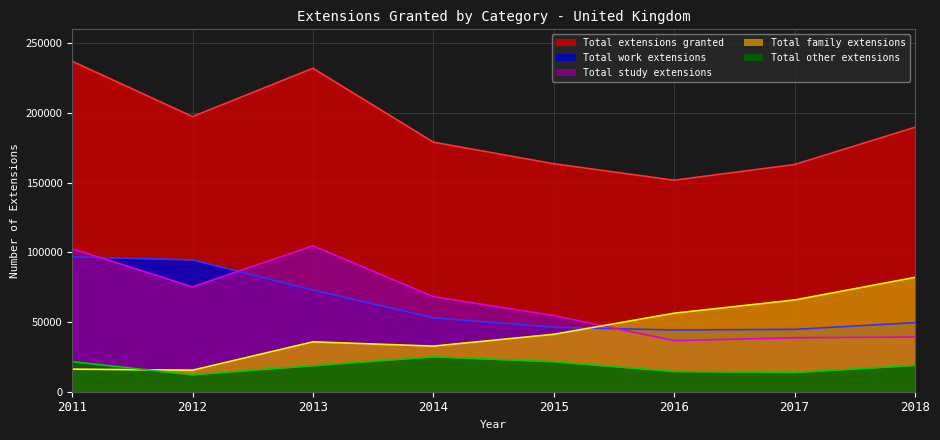

True or false: Total extensions granted has more than 2 points higher than both neighbors.

False